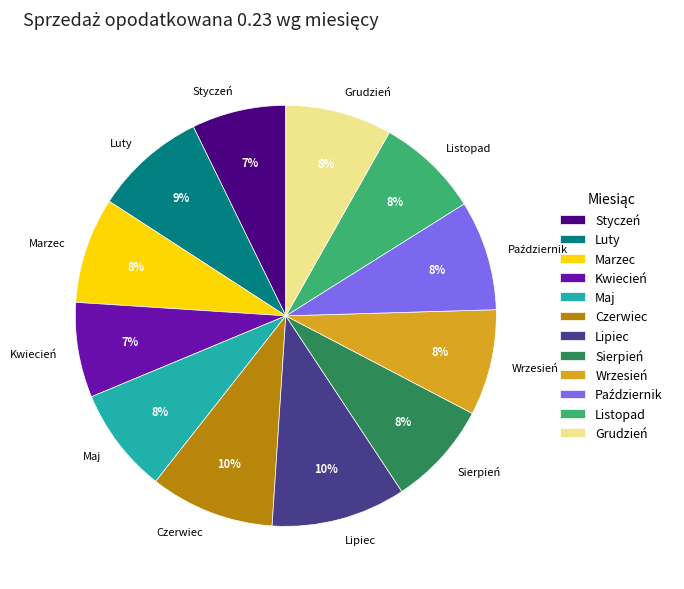

To the nearest percent, what is the combined percentage of Czerwiec and Grudzień?

18%